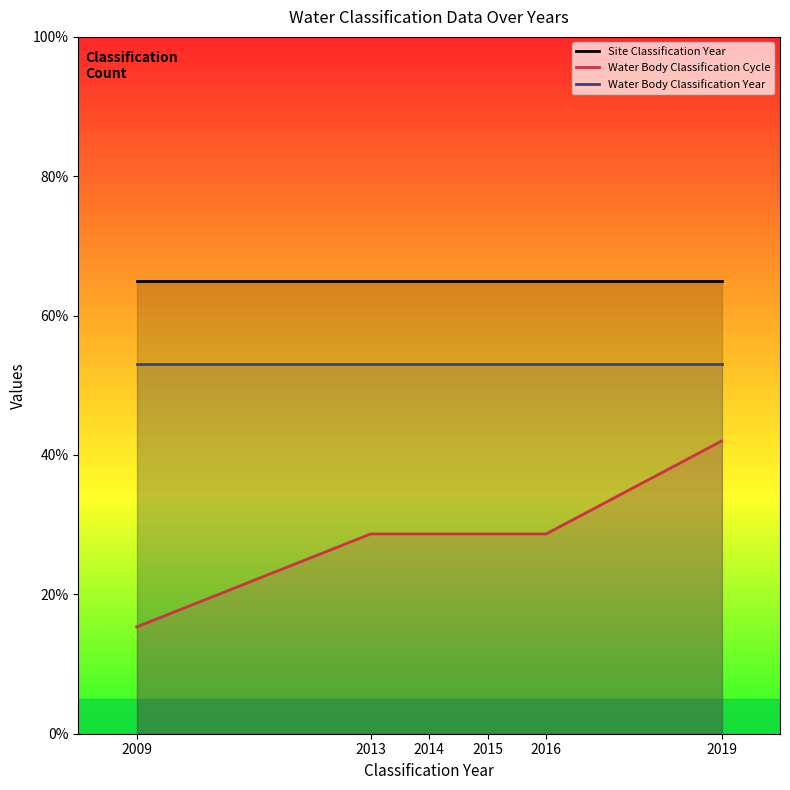

The value of Water Body Classification Cycle at 2014 is 51.1. True or false?

False